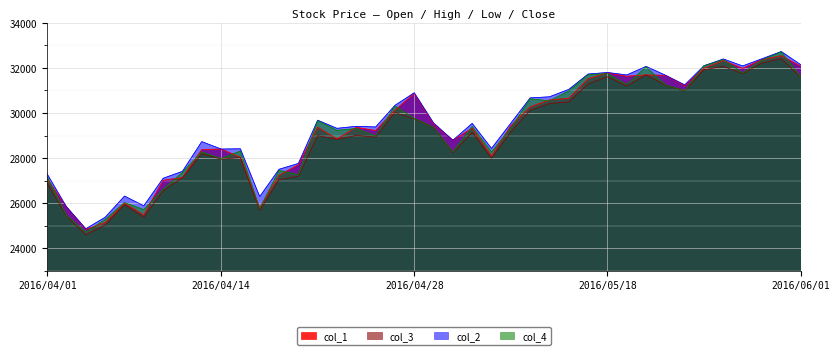

At which category does col_3 reach its first local peak?

2016/04/07